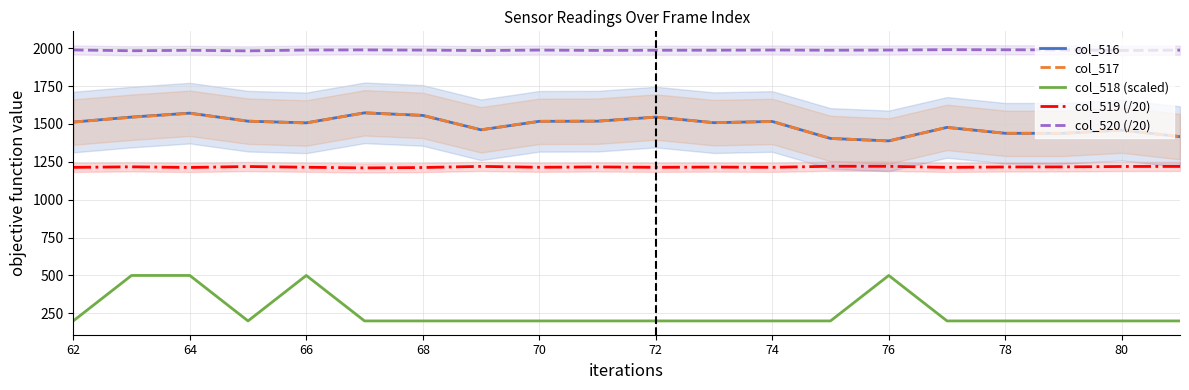

True or false: col_517 and col_519 (/20) intersect in this chart.

False